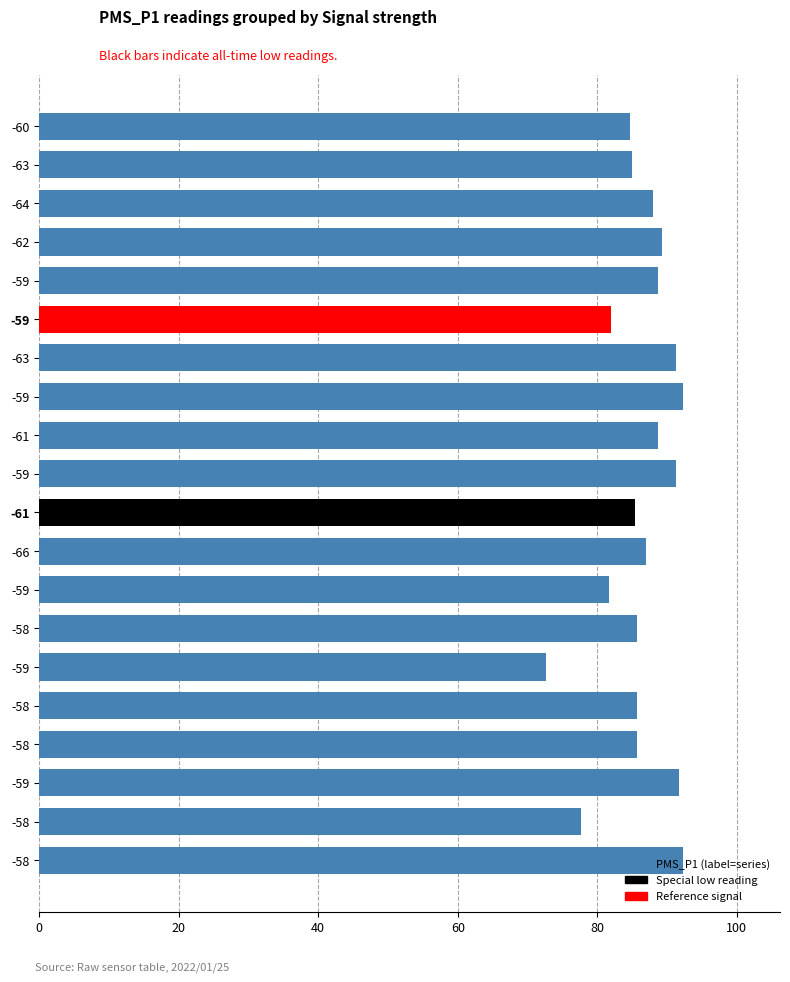

Count the number of categories in the chart.

20